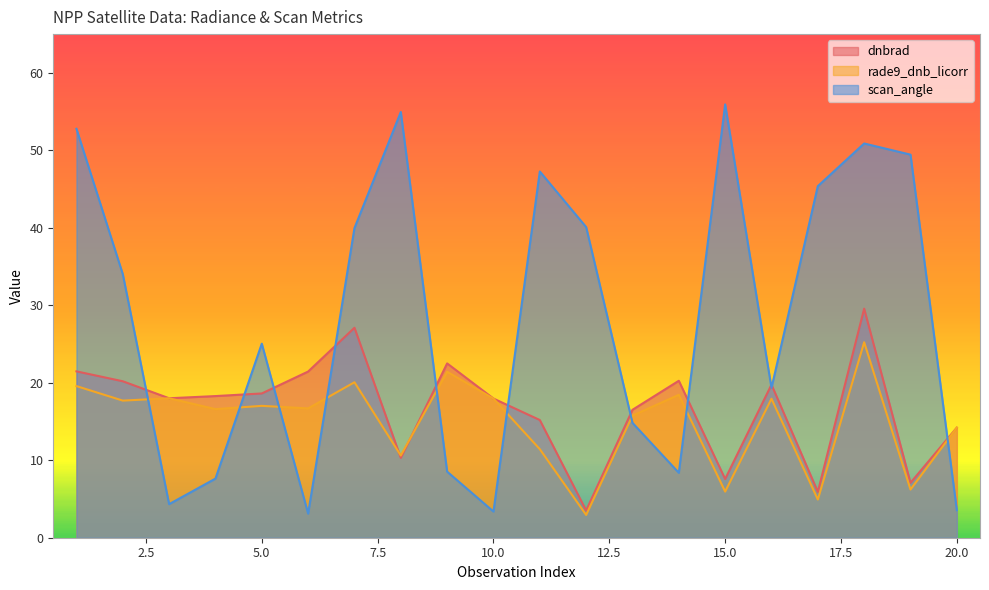

How many data points in rade9_dnb_licorr are above 17?

10